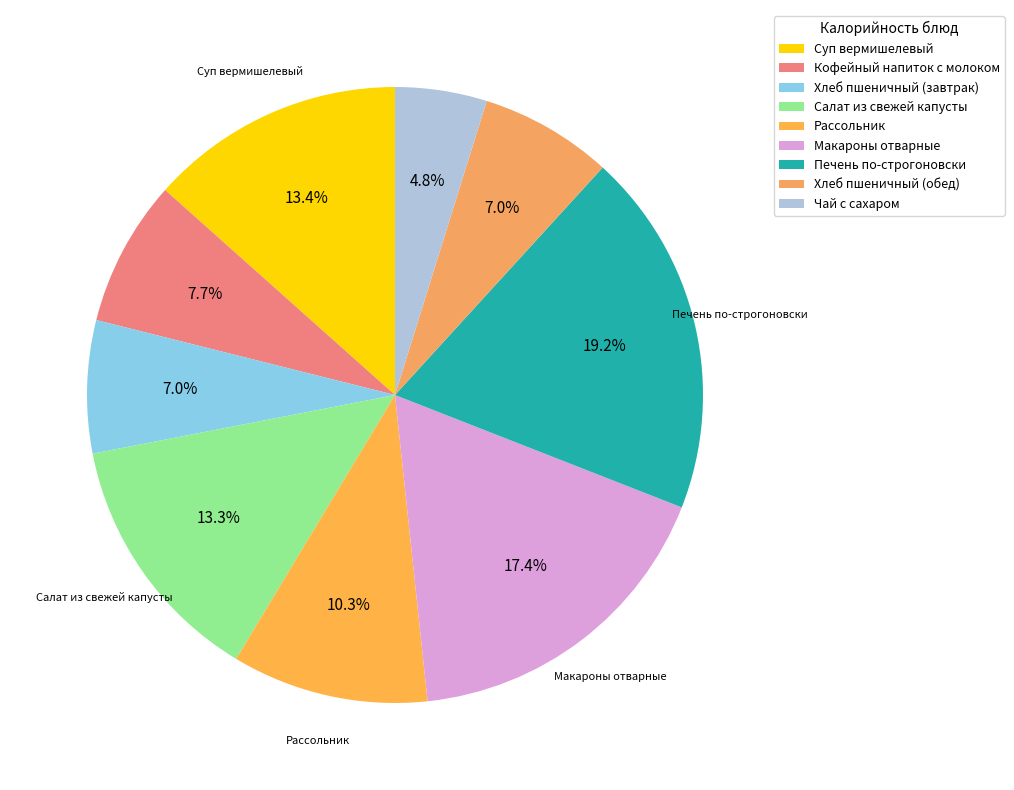

Between Хлеб пшеничный (завтрак) and Печень по-строгоновски, which is larger?

Печень по-строгоновски